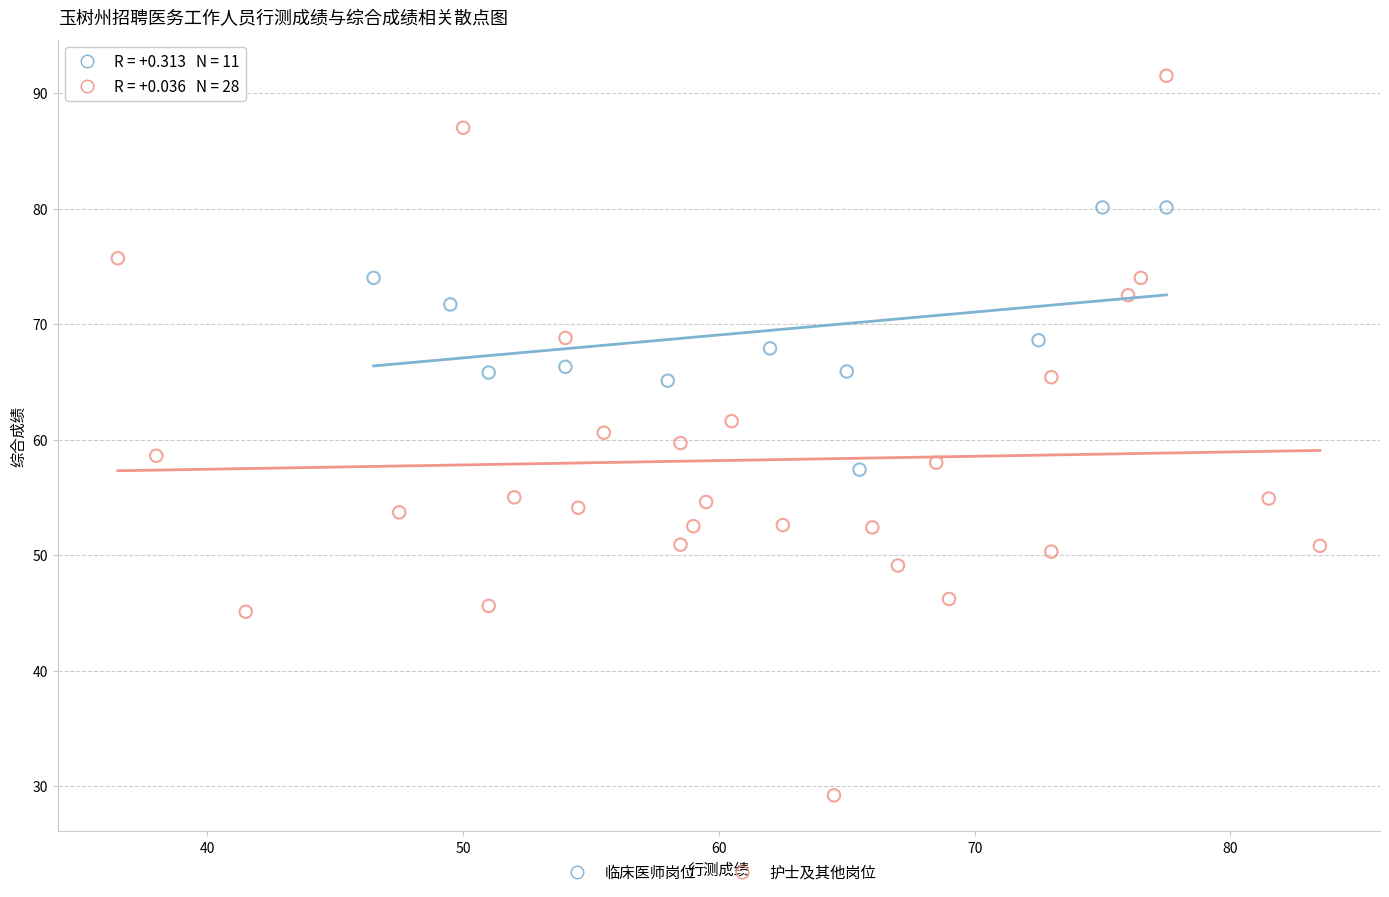

What are all the series names shown in the legend?

临床医师岗位, 护士及其他岗位